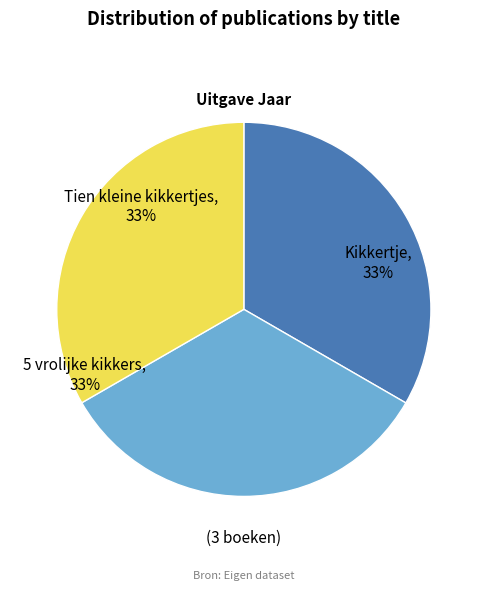

Count the number of slices in the pie.

3